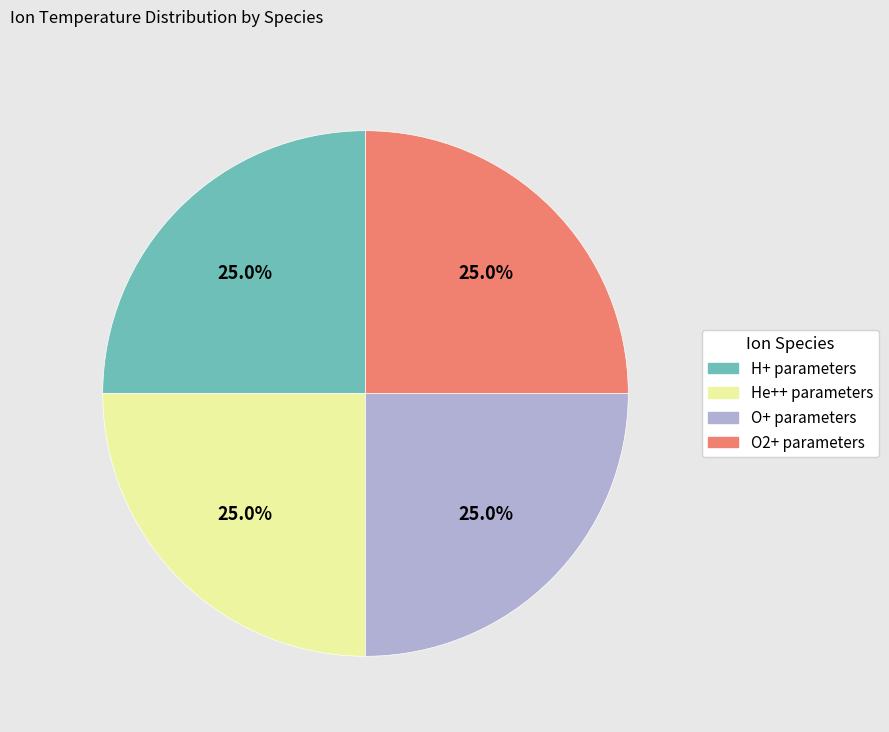

Does any single category account for the majority?

No